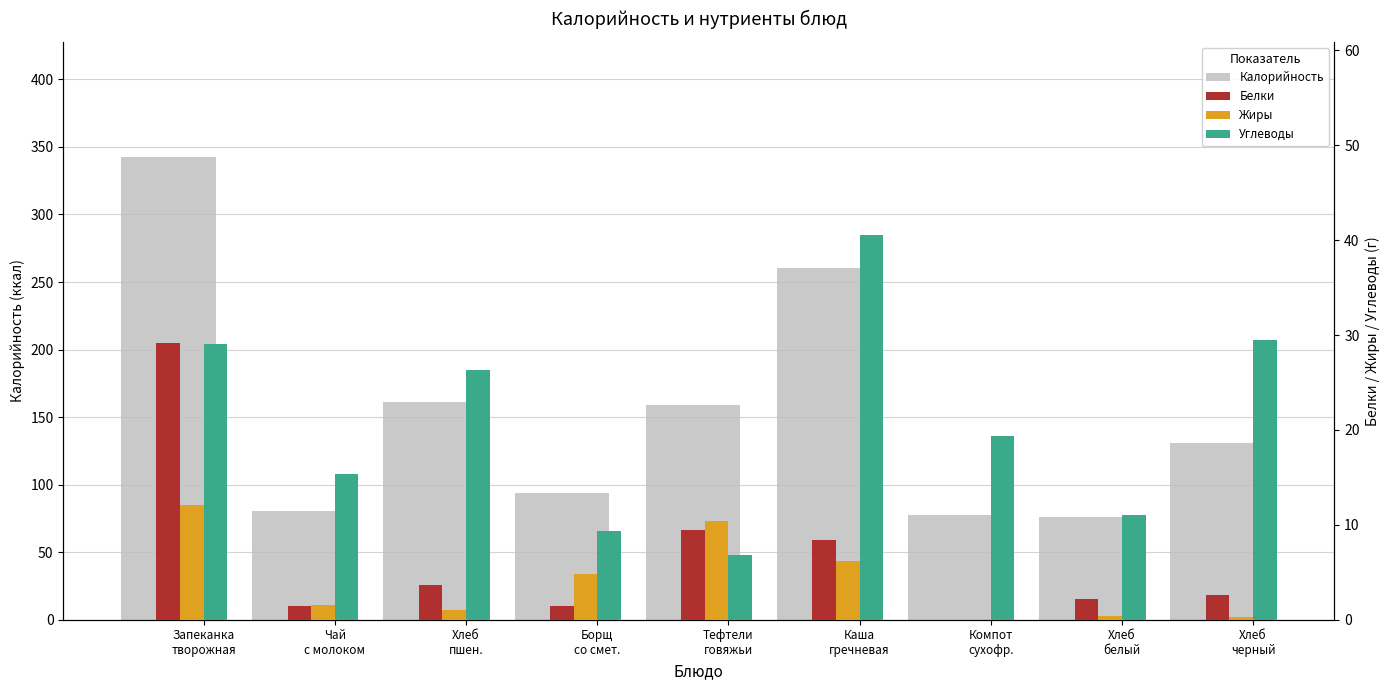

Rank the series at Хлеб
белый from lowest to highest value.

Жиры, Белки, Углеводы, Калорийность